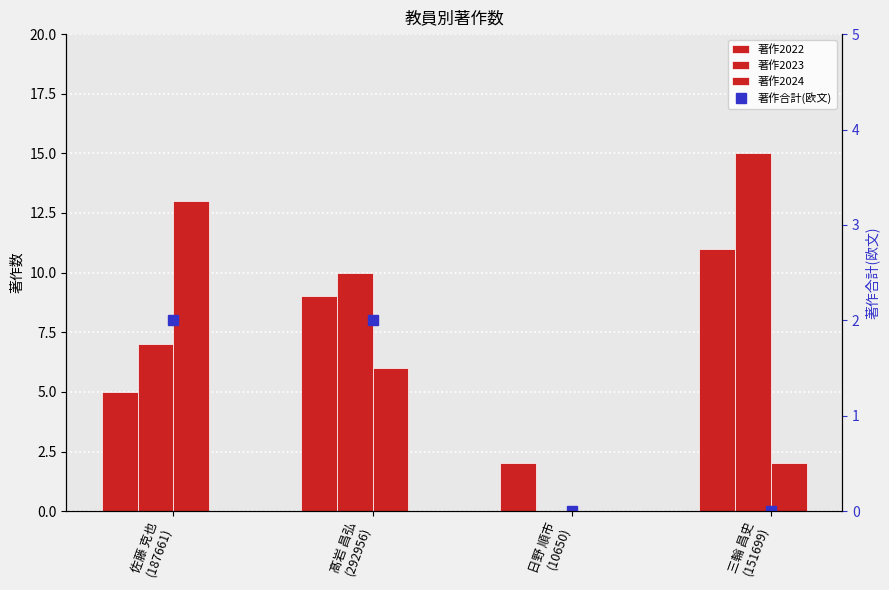

How many categories are shown in the chart?

4